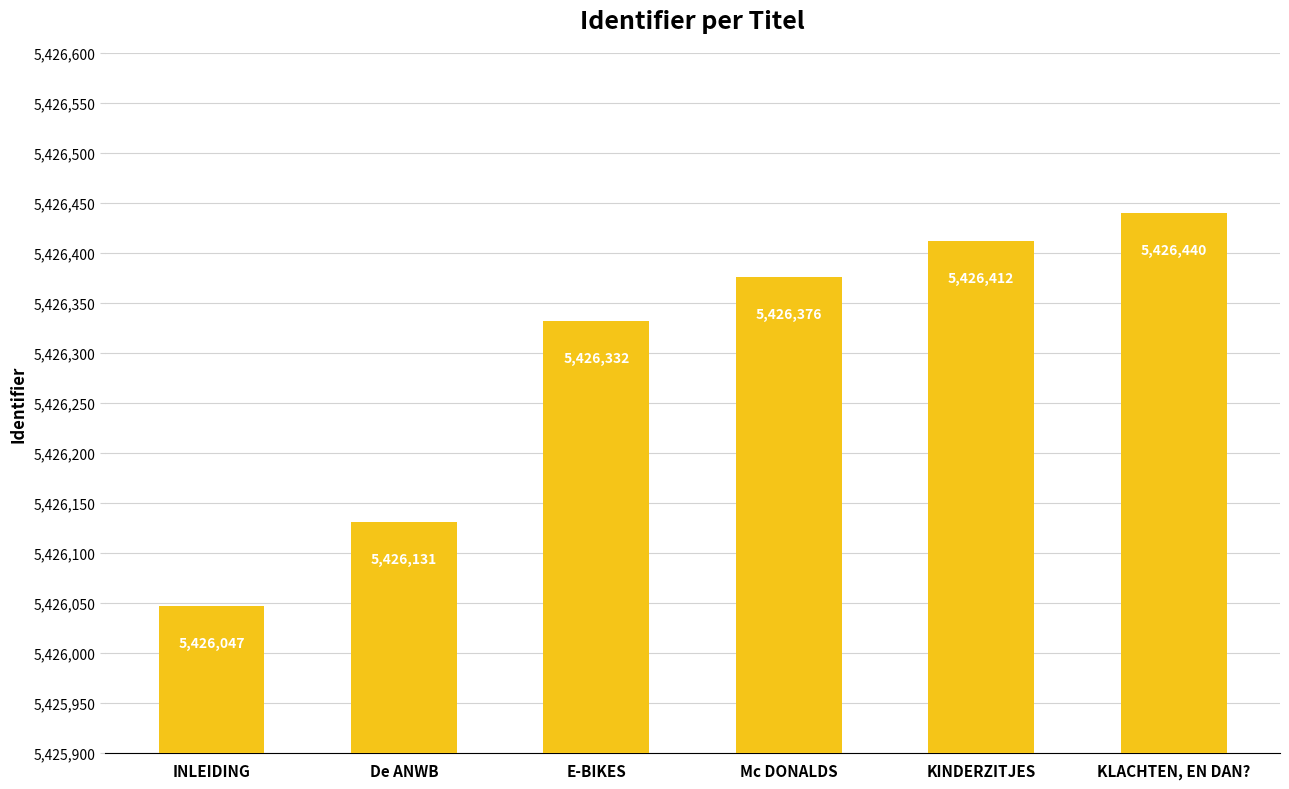

How many data points are less than 5426376?

3